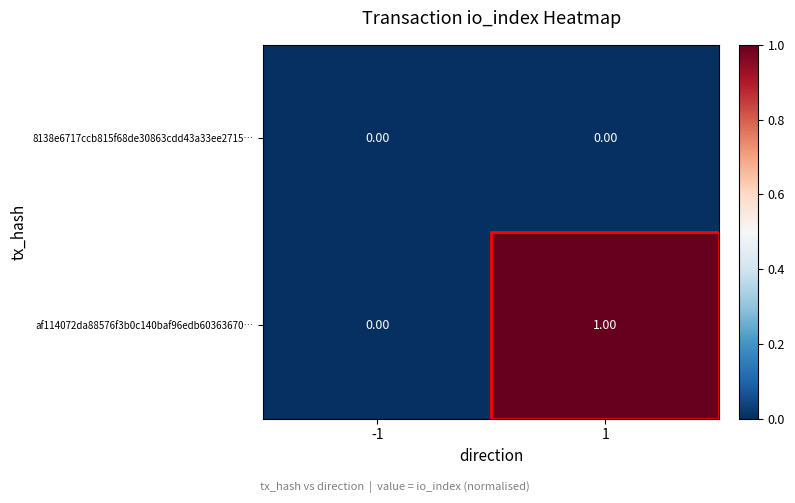

Which series has the largest total across all categories?

af114072da88576f3b0c140baf96edb60363670…